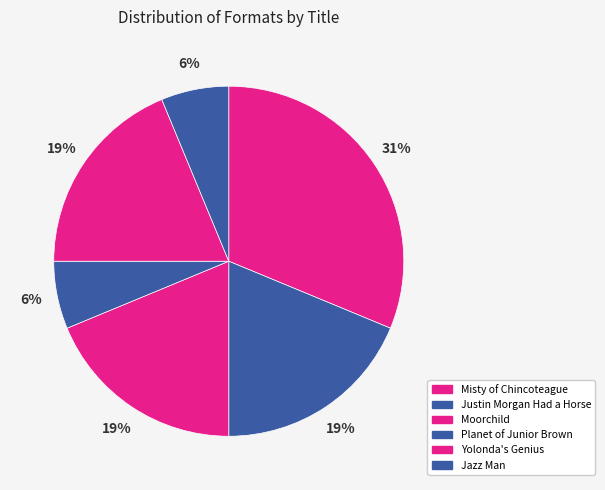

What percentage is the Misty of Chincoteague slice, to the nearest percent?

31%